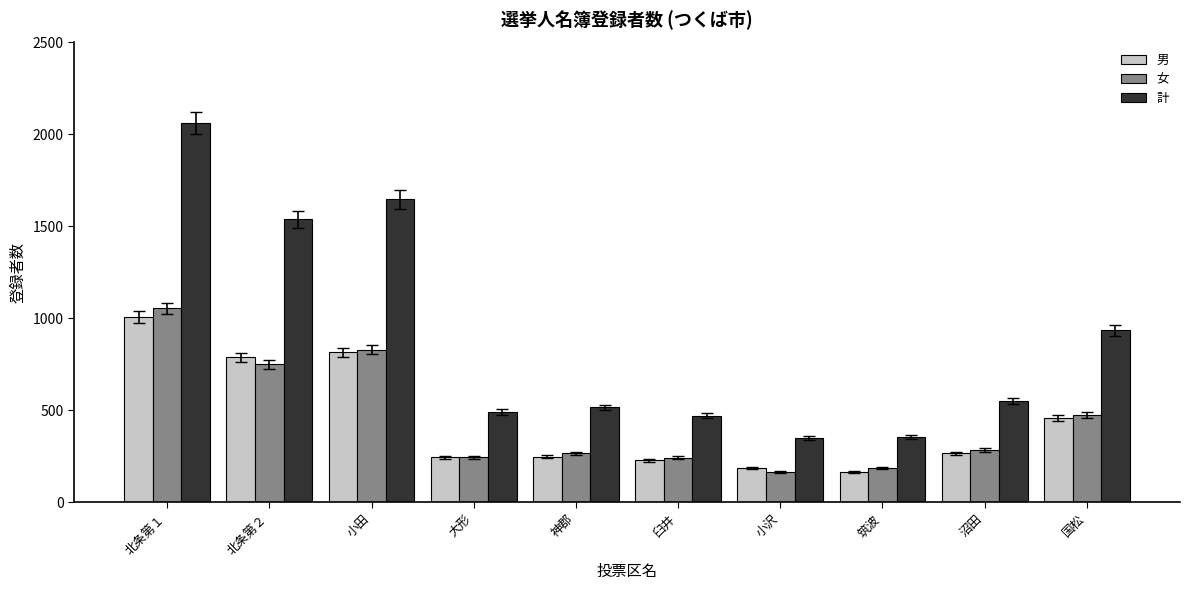

What value does the 計 series have at 大形?

492